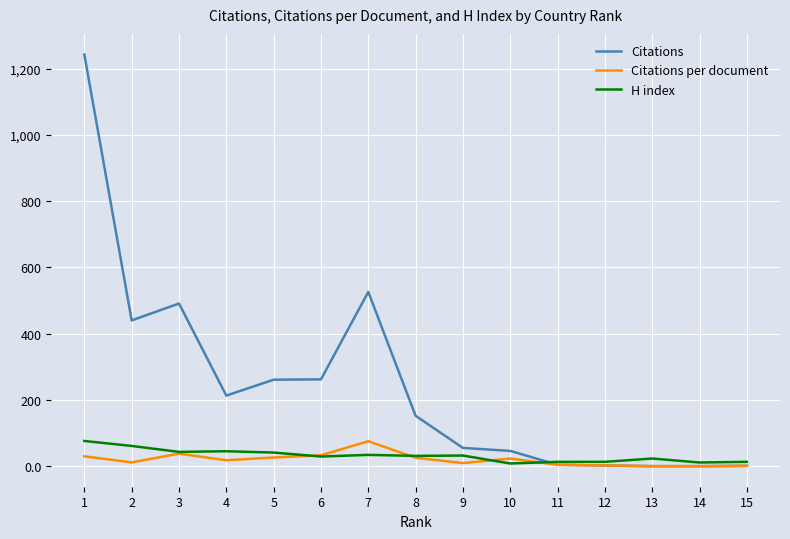

Which series has the largest total across all categories?

Citations